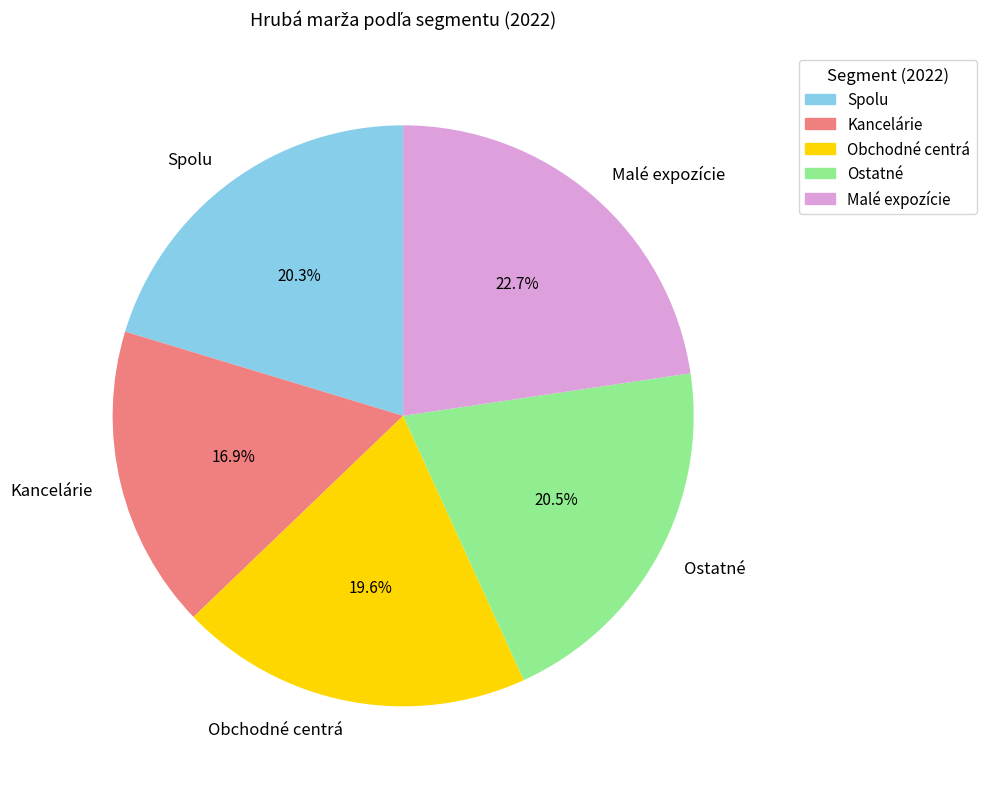

Is it true that Malé expozície is 16% of the pie?

False